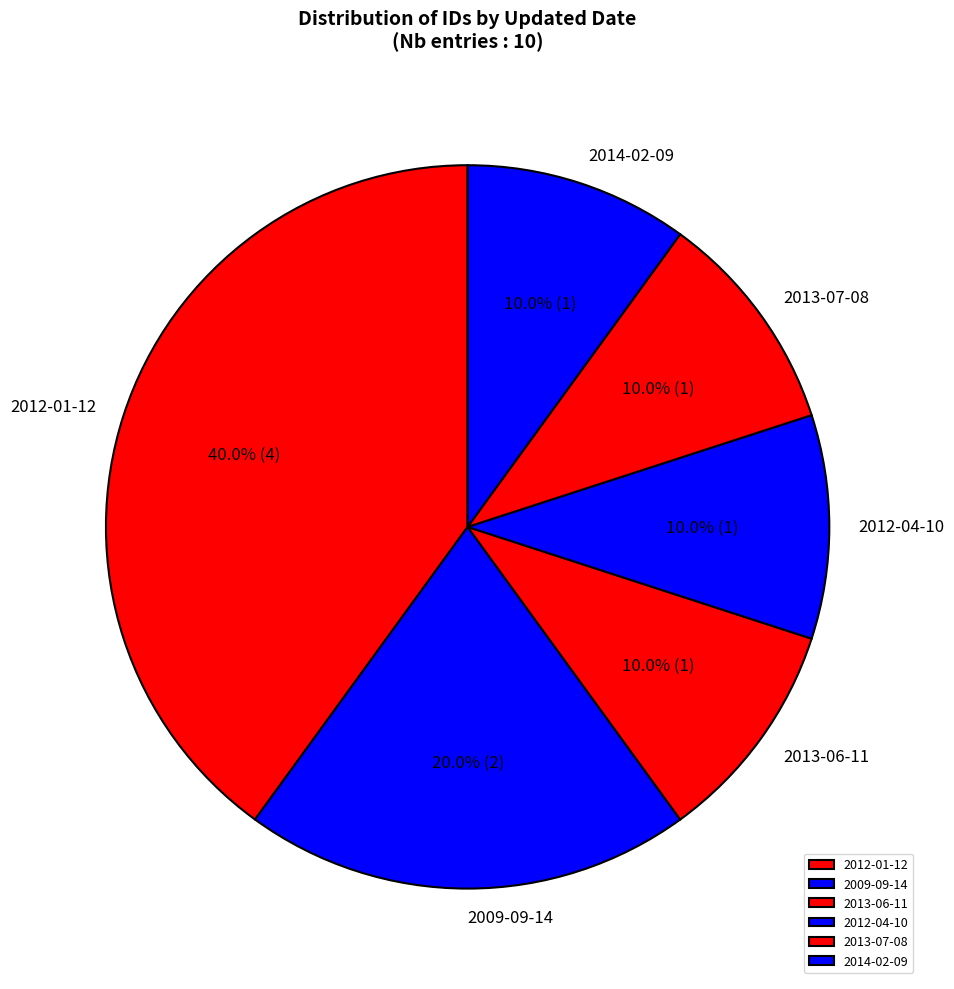

Which category has the biggest portion of the pie?

2012-01-12